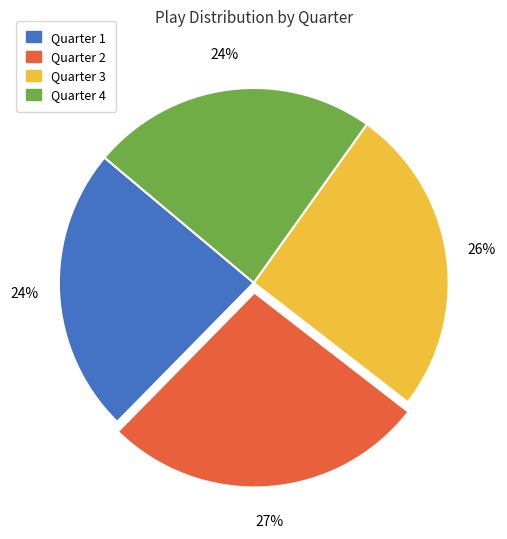

What is the largest slice in the pie chart?

Quarter 2